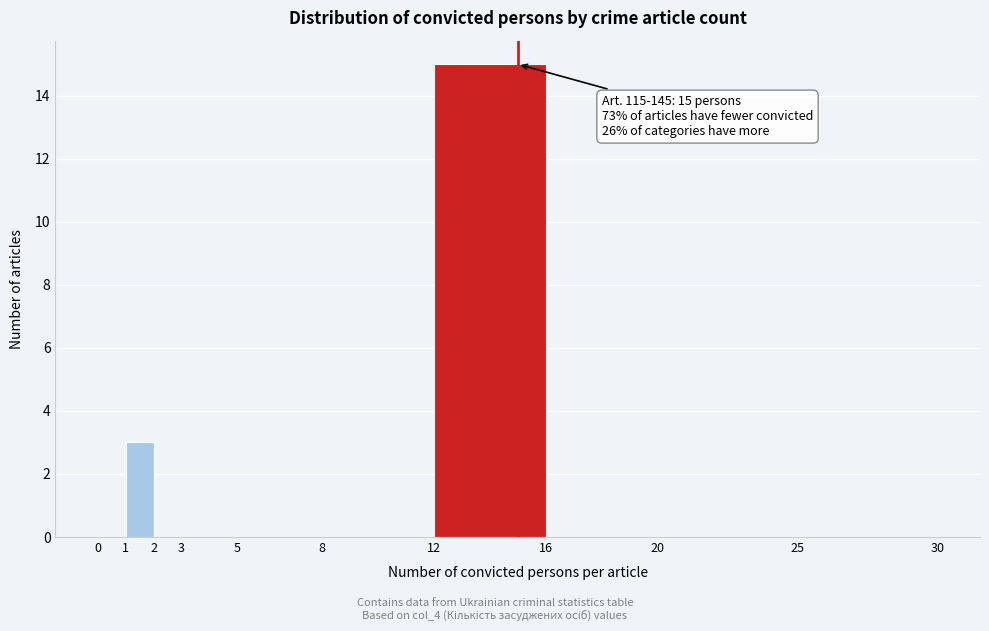

Over which range of the x-axis is the bar tallest?

12 to 16